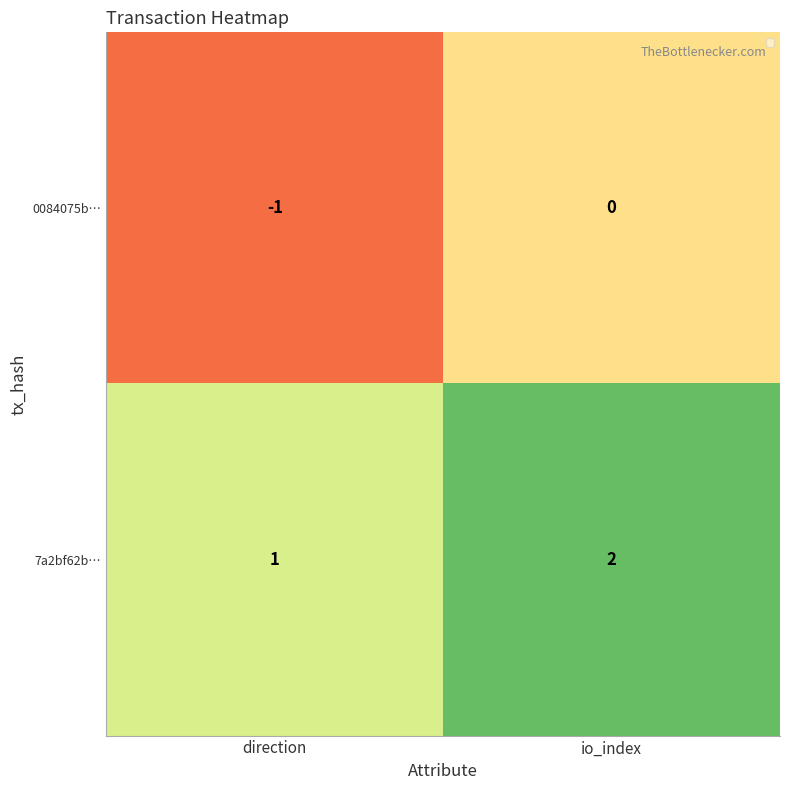

Is the value of 0084075b… at io_index greater than the value of 7a2bf62b… at io_index?

No